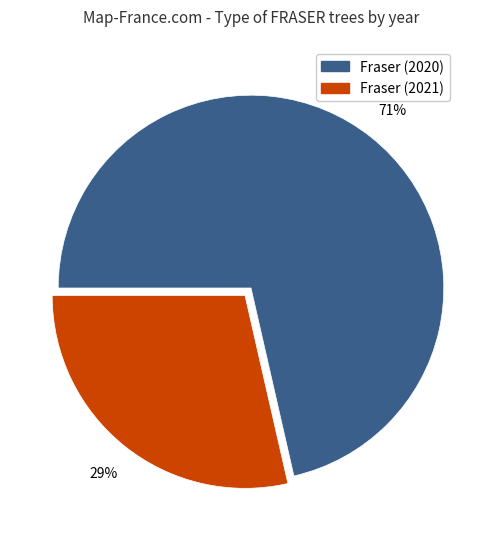

To the nearest percent, what is the average slice percentage?

50%